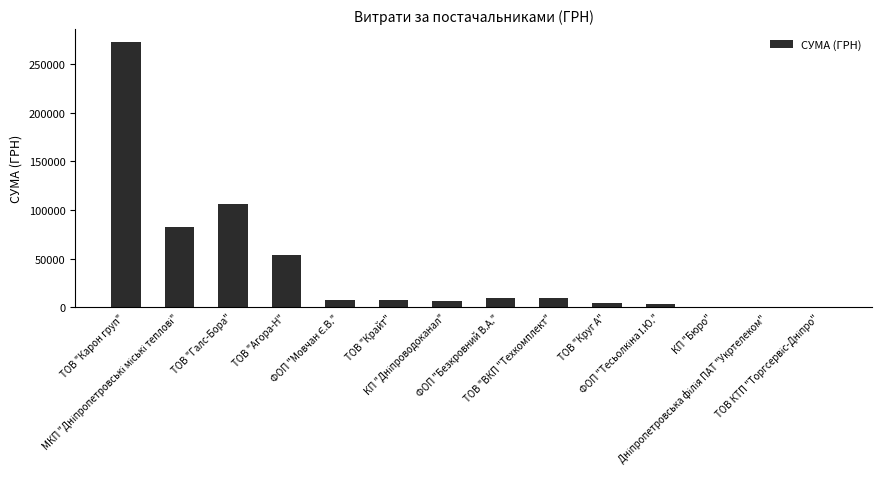

What is the maximum value shown in the chart?

272422.2